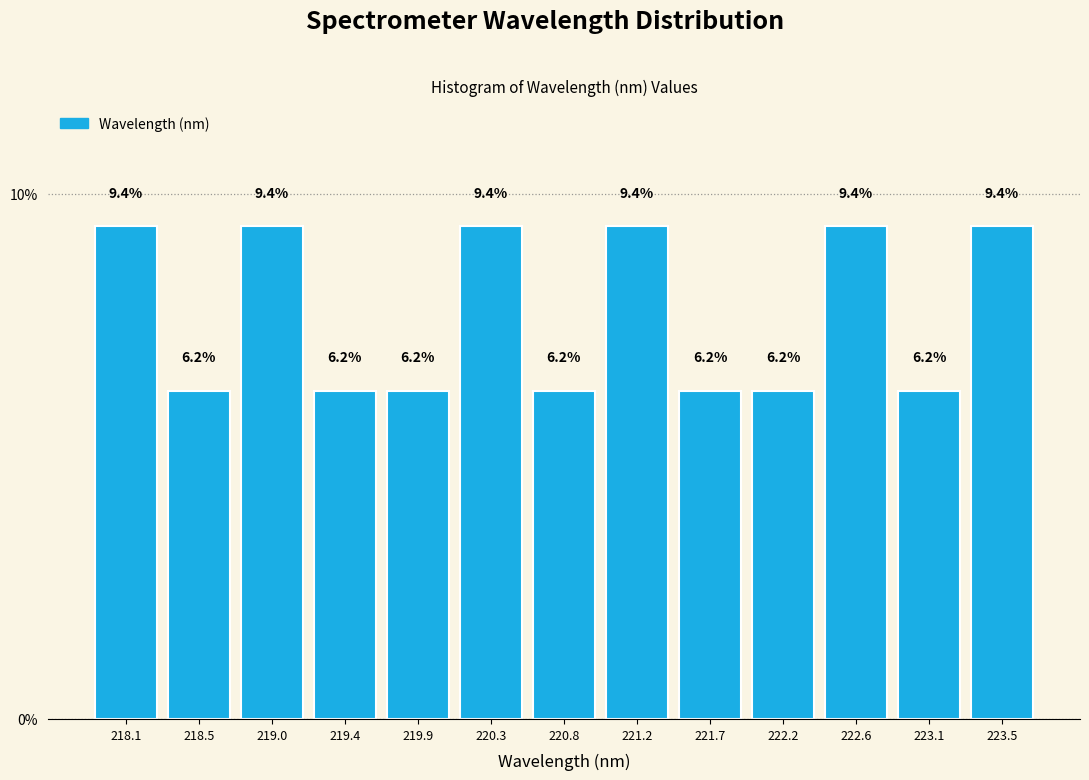

What is the sum of the values at 220.3 and 221.2?

18.8